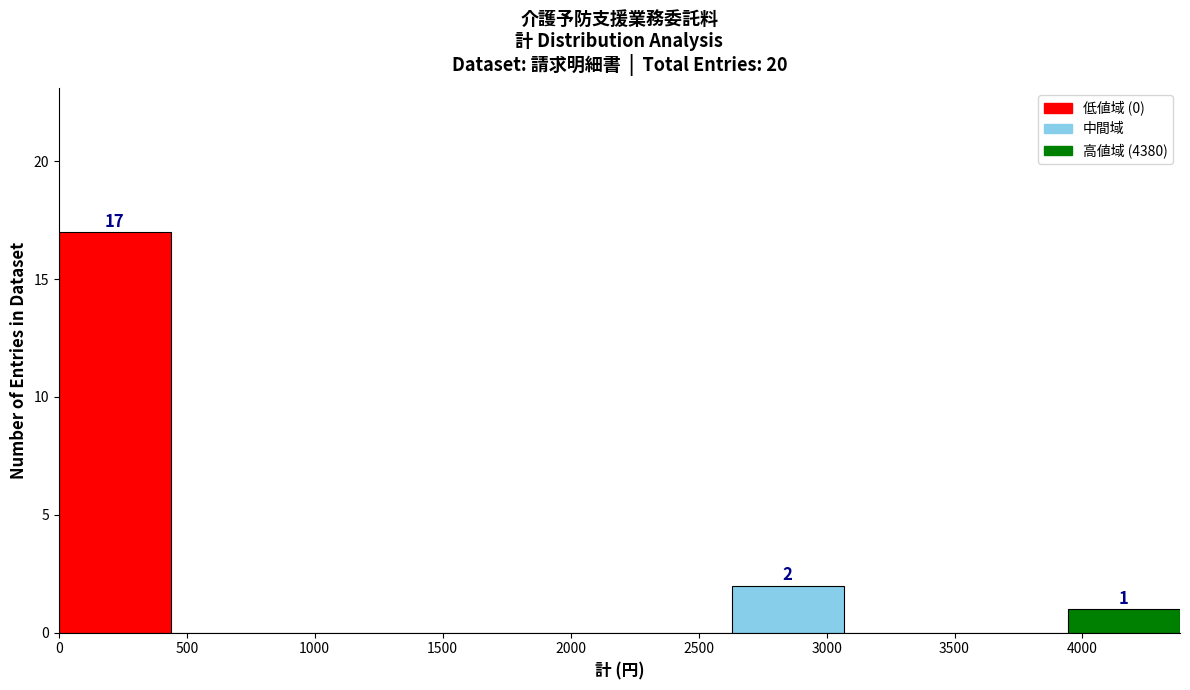

Over which range of the x-axis is the bar tallest?

0 to 450